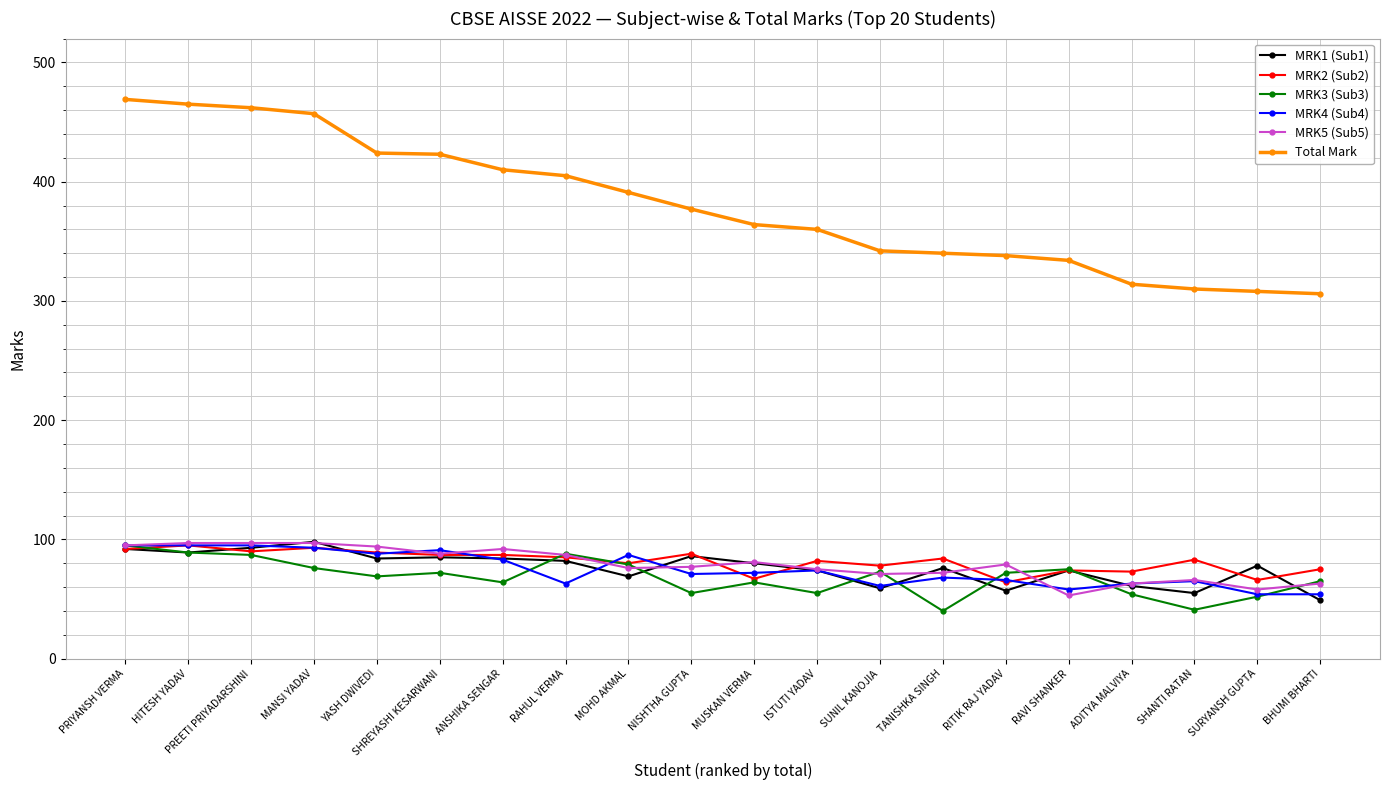

What is the label of the 6th point from the left?

SHREYASHI KESARWANI